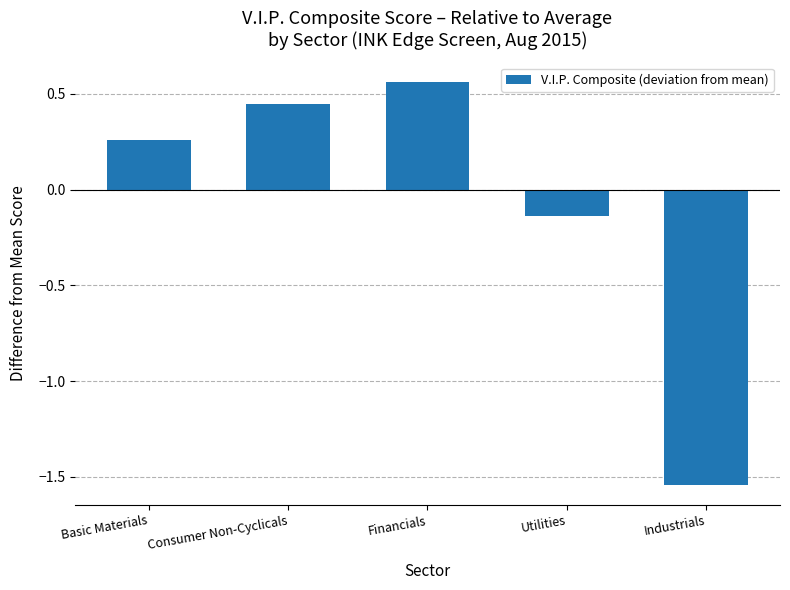

Does the chart contain stacked bars?

No